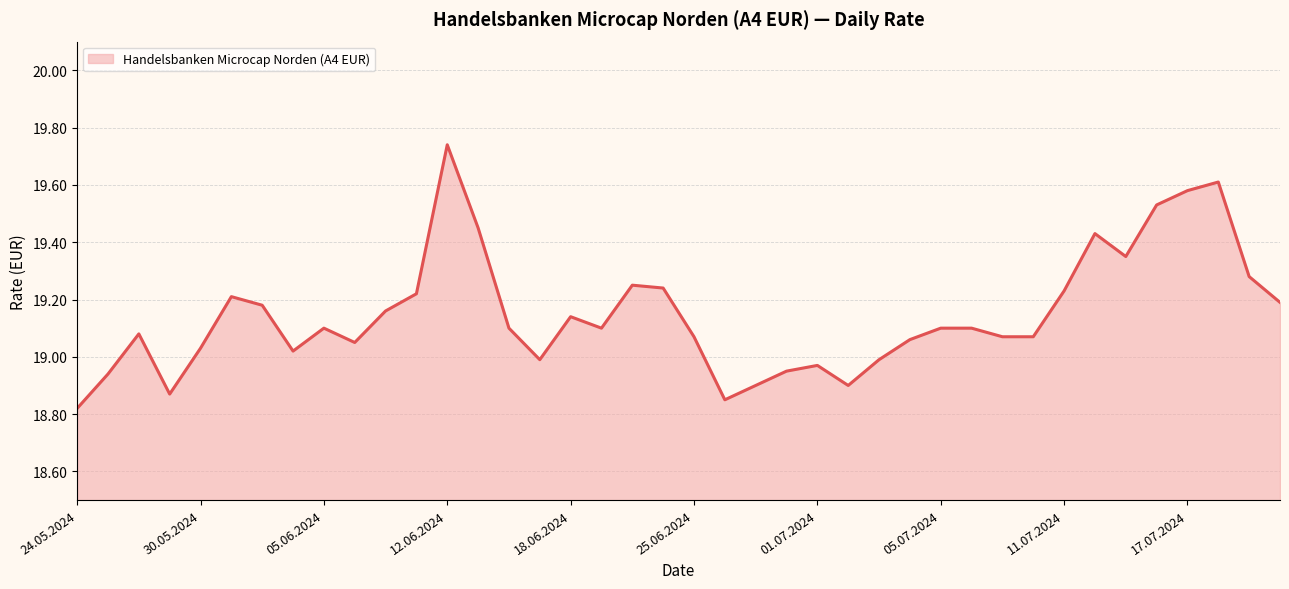

What is the smallest value displayed?

18.8